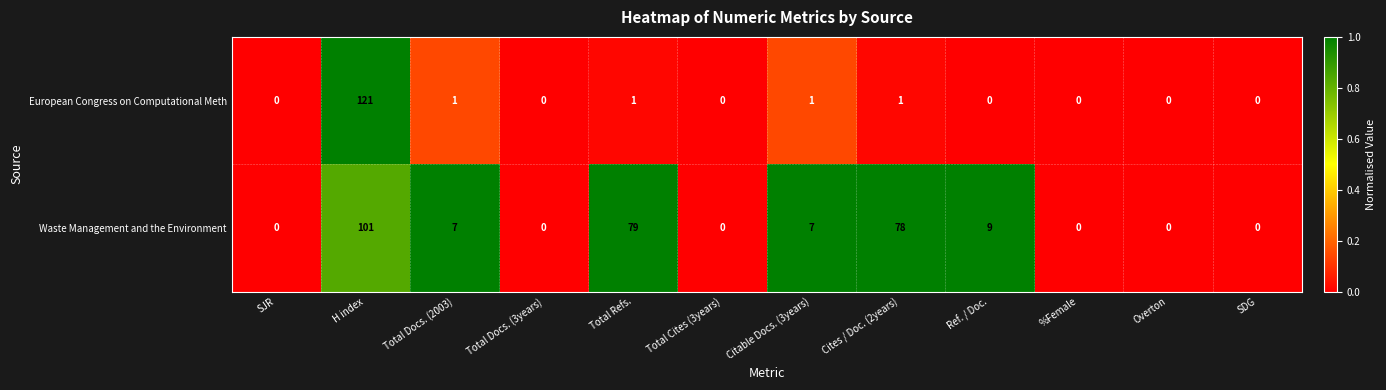

At which label does Waste Management and the Environment reach its peak?

H index